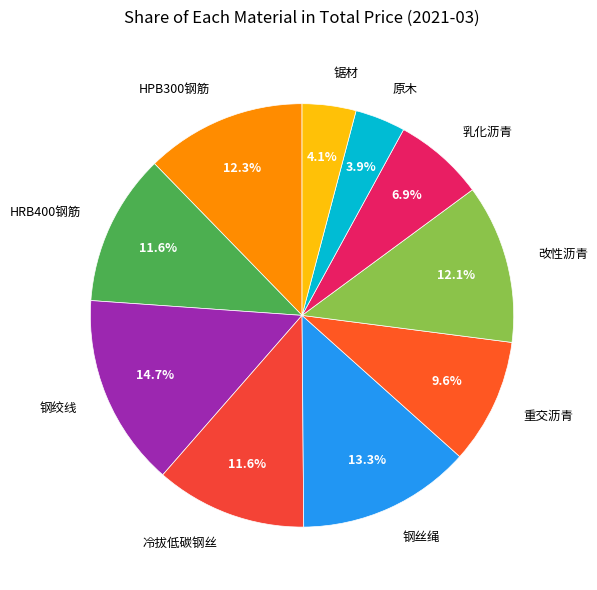

To the nearest percent, what is the difference between the largest and smallest slice percentages?

11%